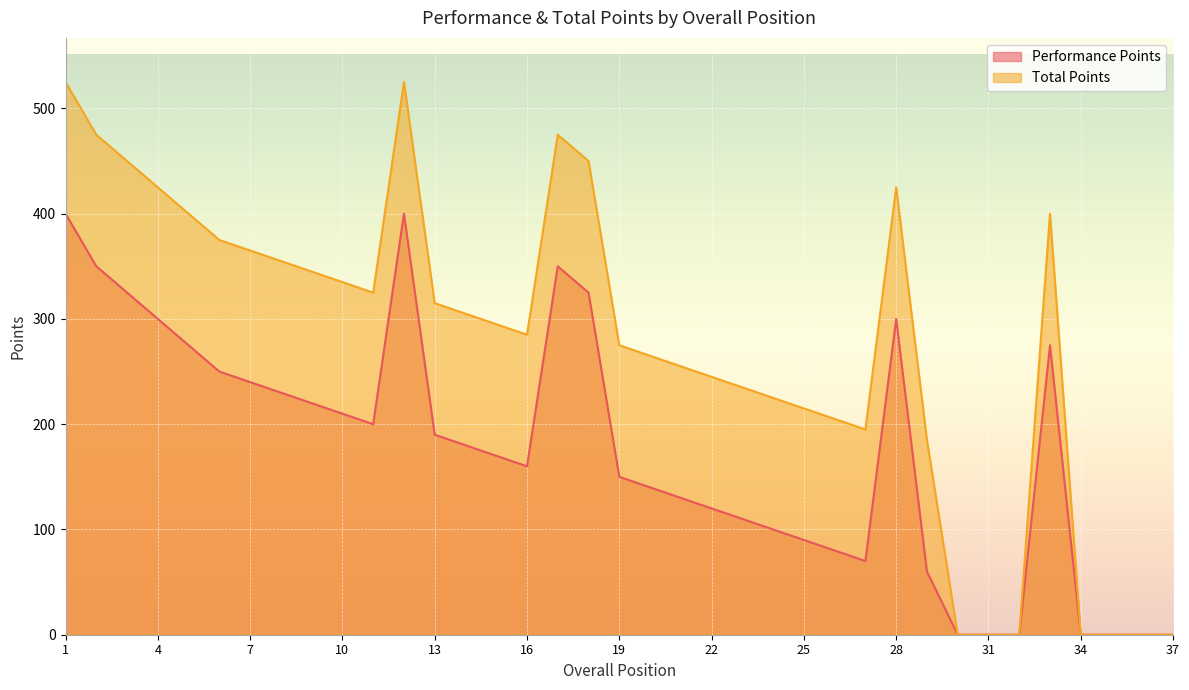

What is the difference between the highest and lowest values at 24?

125